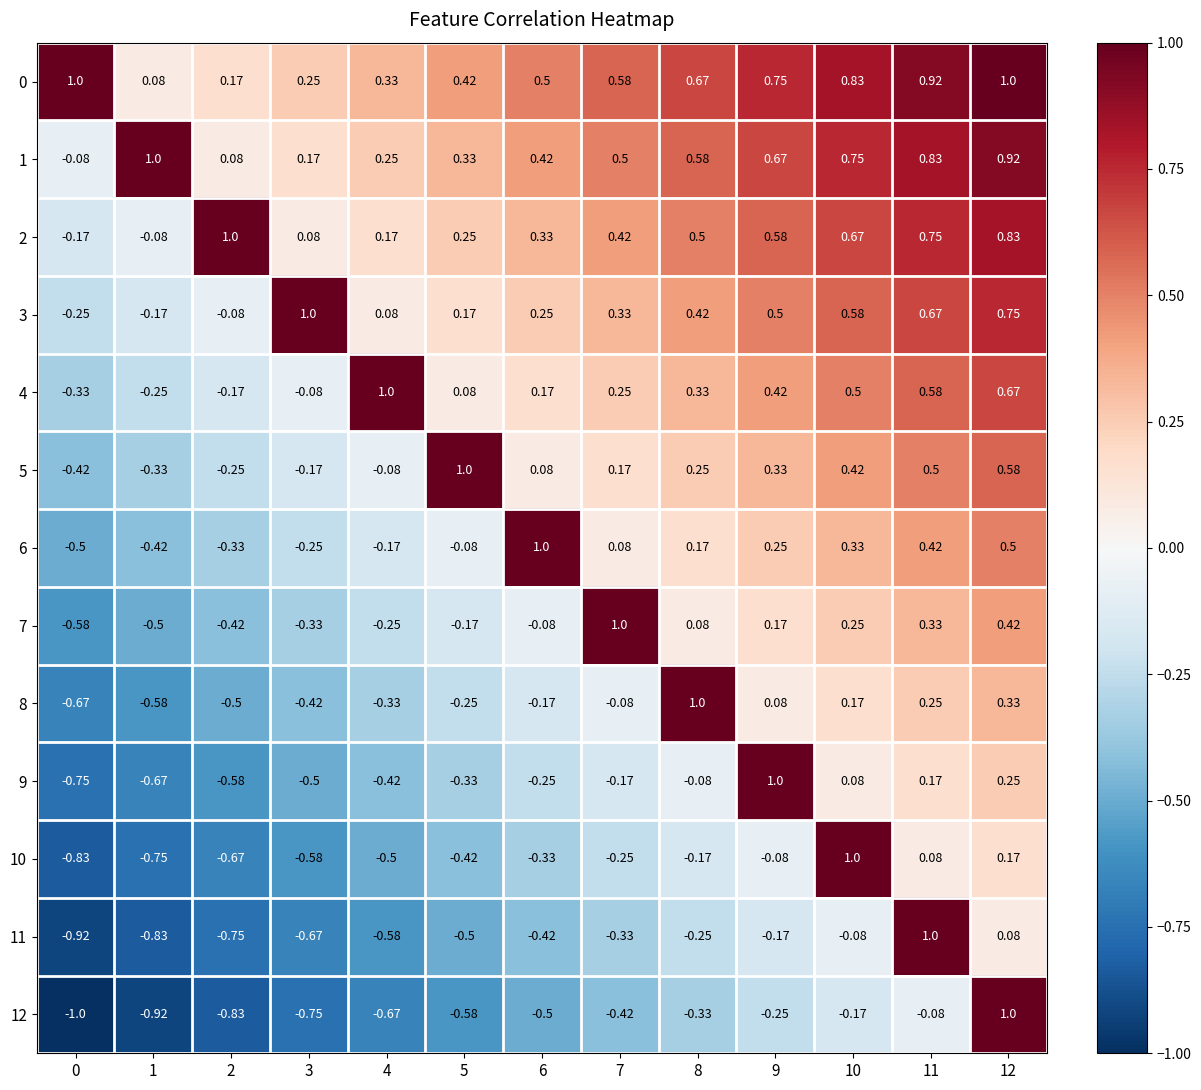

Is the value of 6 at 6 greater than the value of 4 at 8?

Yes